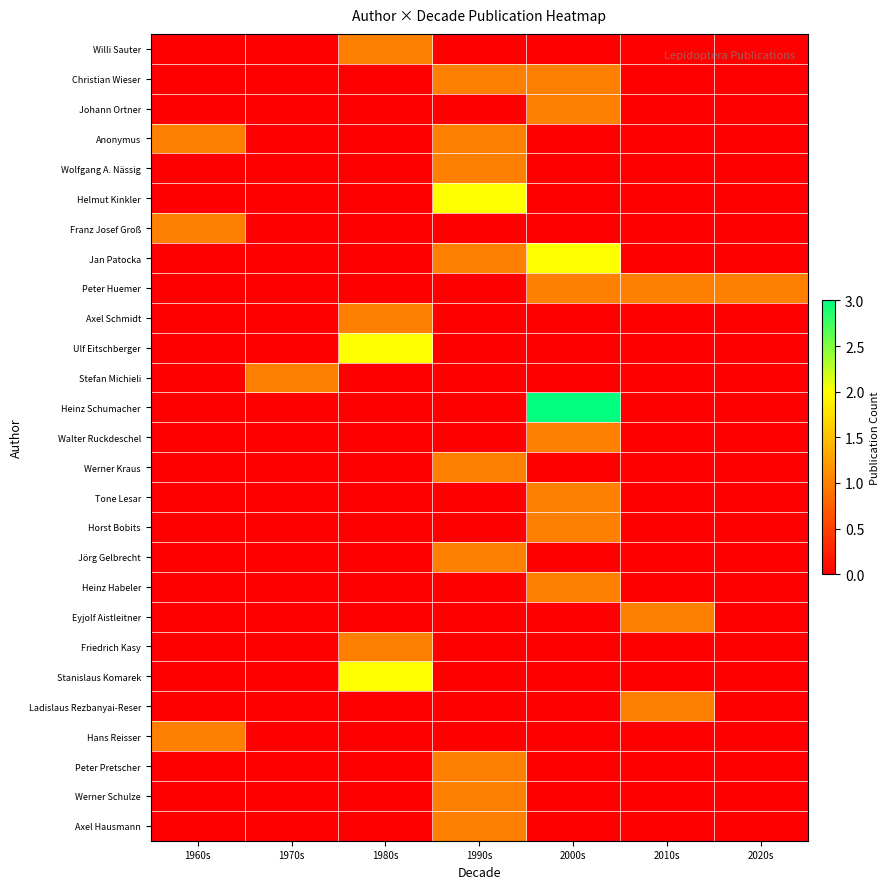

What is the spread (max minus min) of values at 1980s?

2